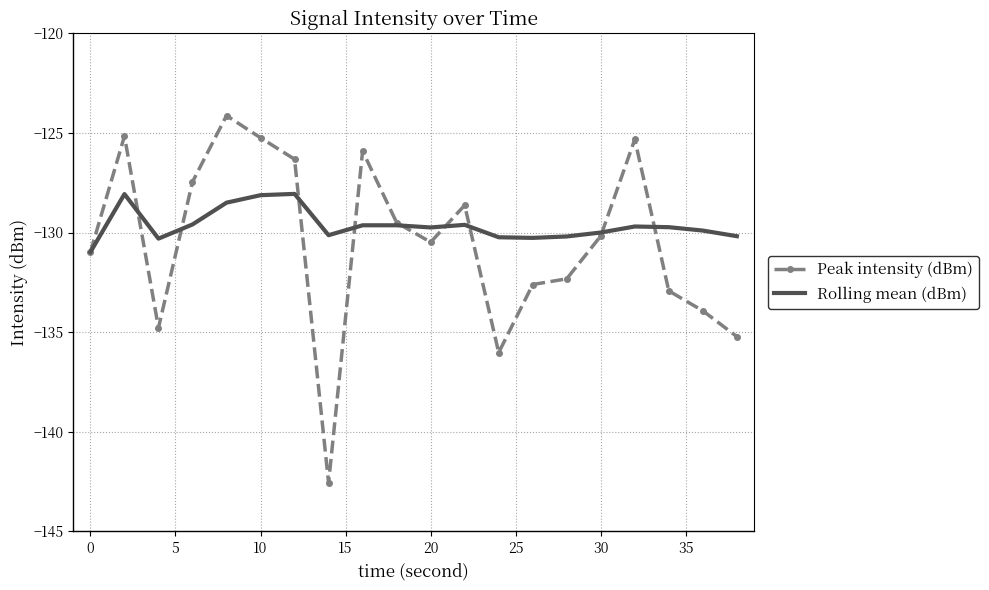

What is the smallest value displayed?

-142.6